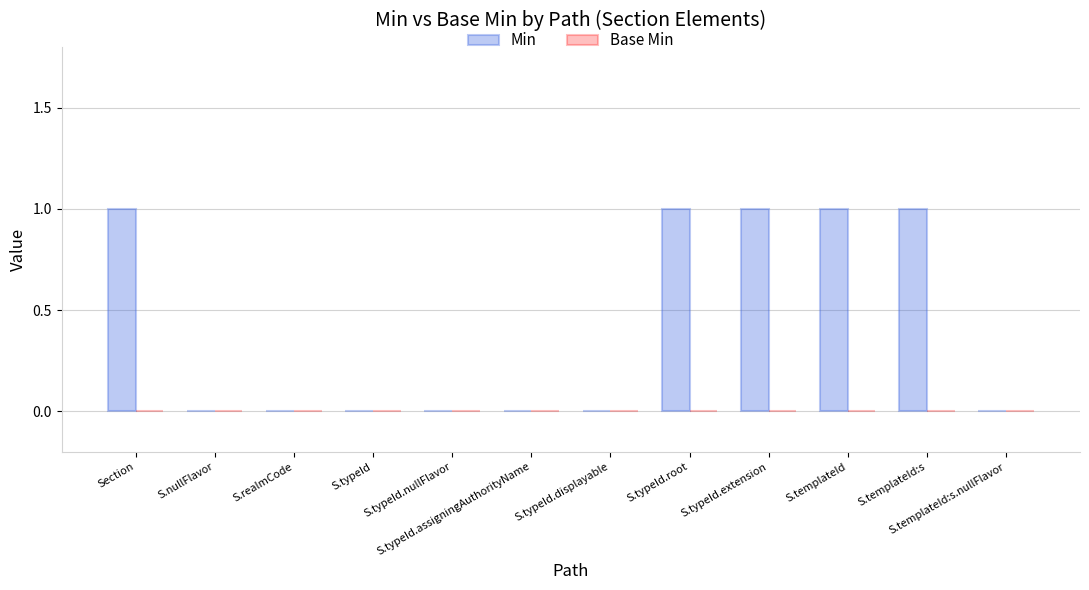

What is the greatest value displayed?

1